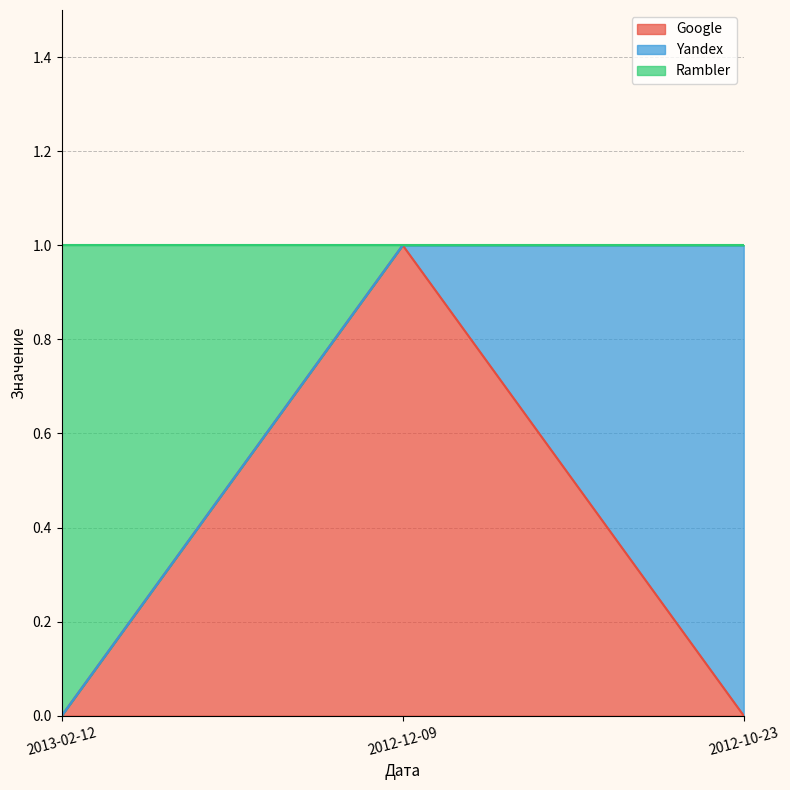

At which category is the sum across all series the highest?

2012-12-09